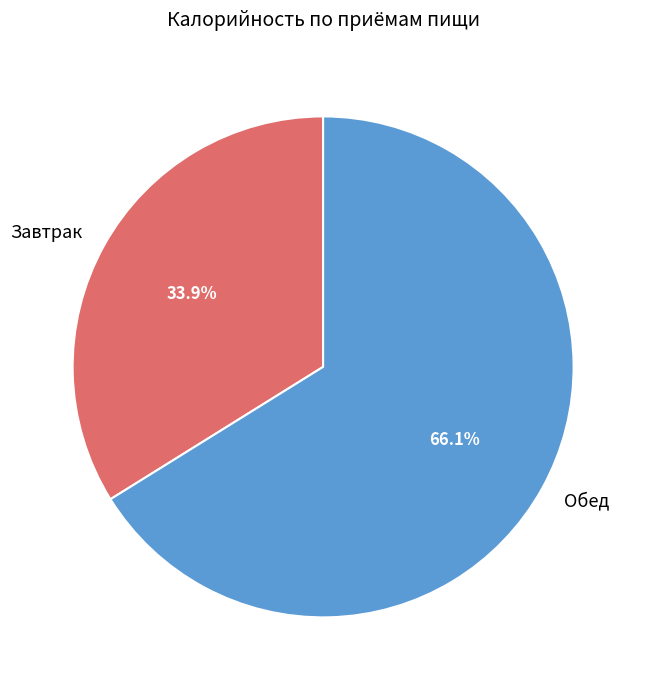

Is it true that Обед is 81% of the pie?

False